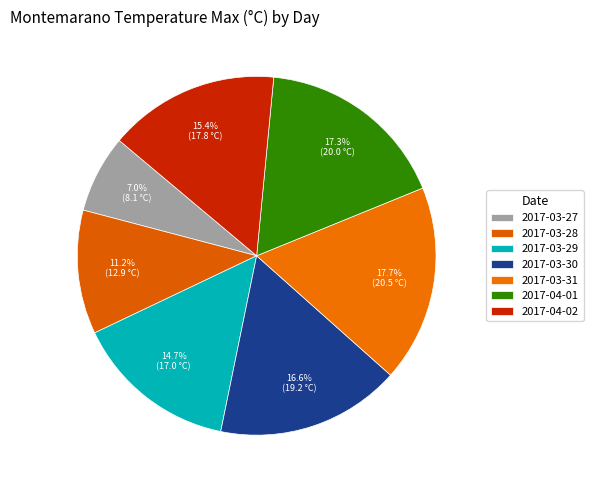

What is the ratio of the value at 2017-03-31 to the value at 2017-03-30?

1.1